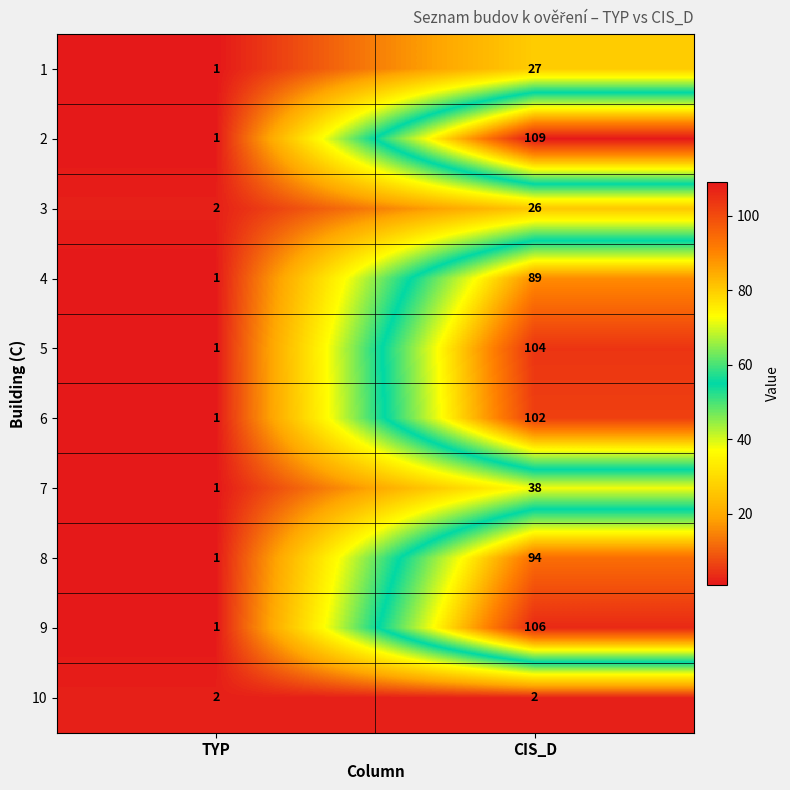

What is the approximate value of 8 at CIS_D, to the nearest 5?

95